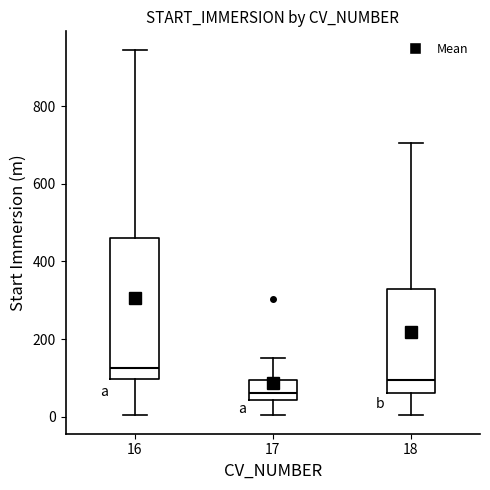

Comparing the boxes themselves (not the whiskers), which one is the tallest?

16